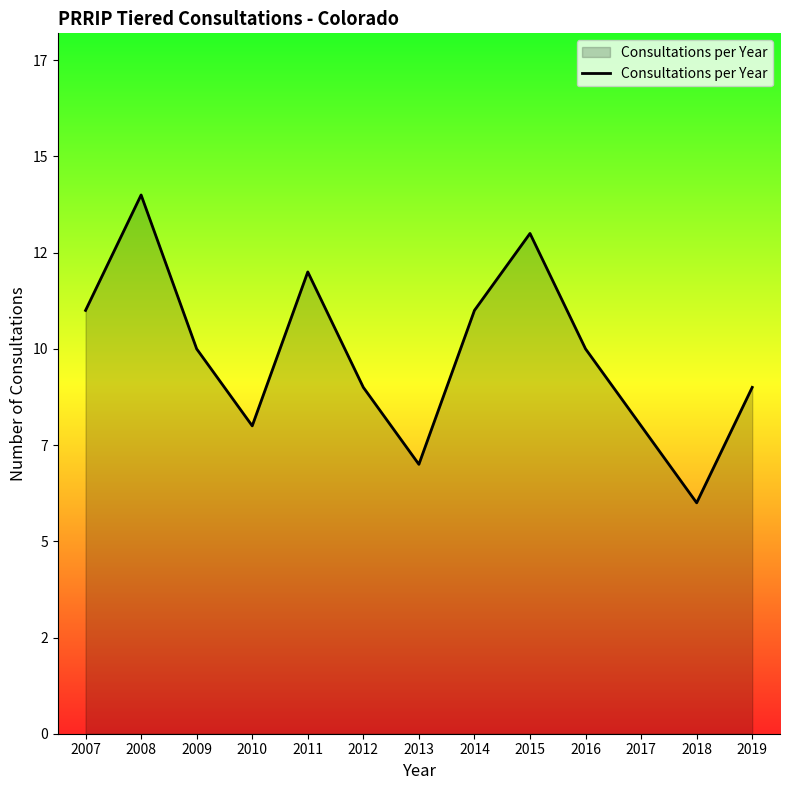

Reading left to right, transcribe all the data shown in this chart.

11	14	10	8	12	9	7	11	13	10	8	6	9